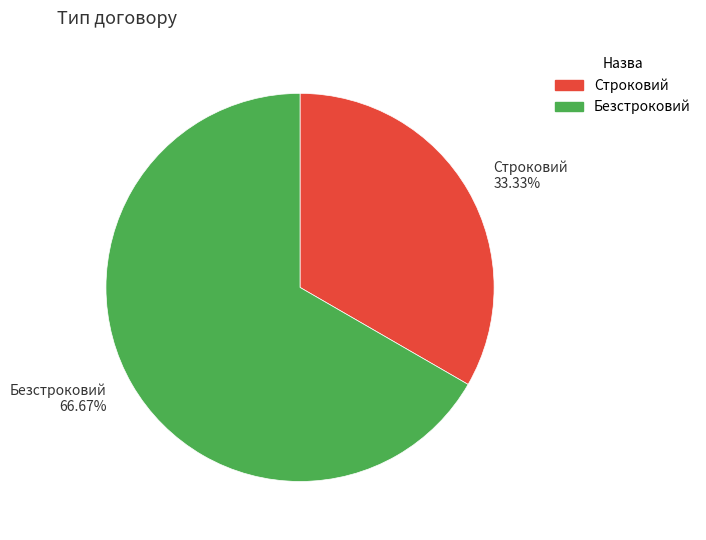

Does any single category account for the majority?

Yes